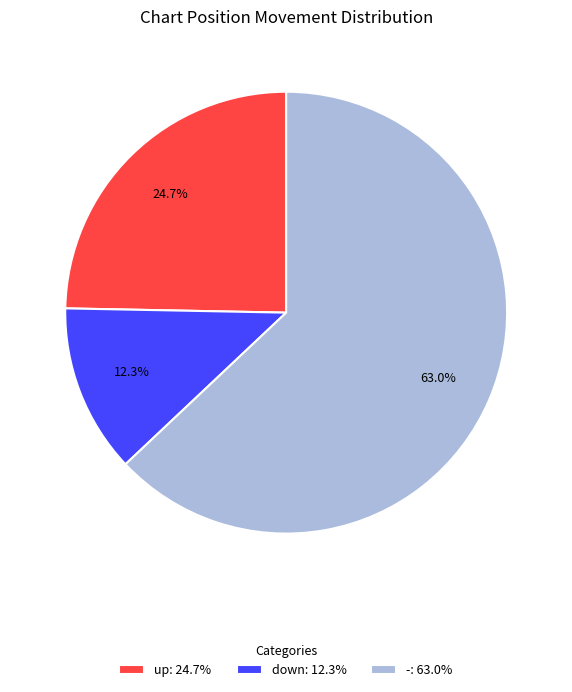

Combined, do down and up account for over 50%?

No